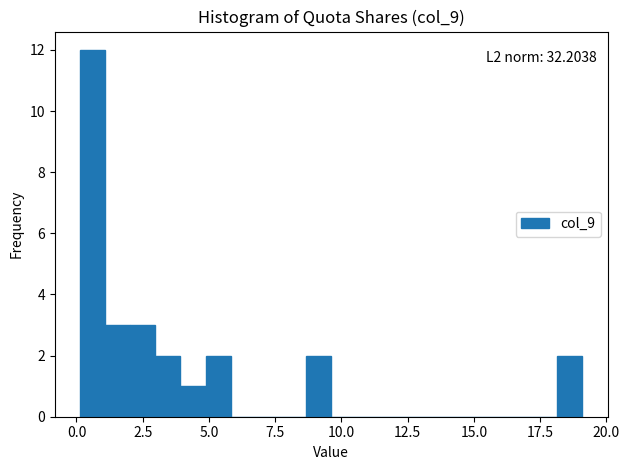

Around what value on the x-axis is the tallest bar? Give the approximate position of its centre, as read against the axis.

0.5